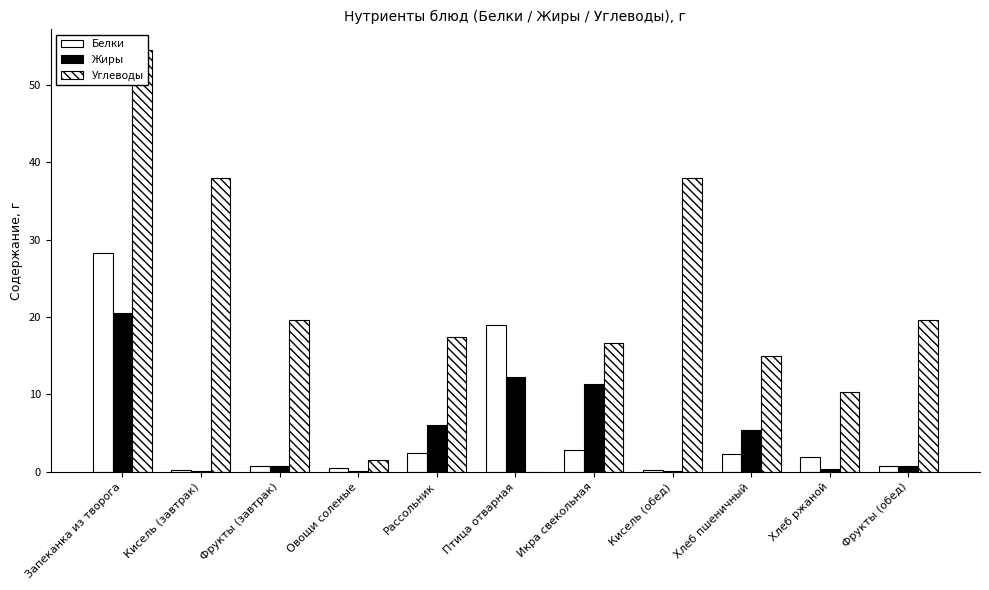

At how many categories does at least one series exceed 34?

3